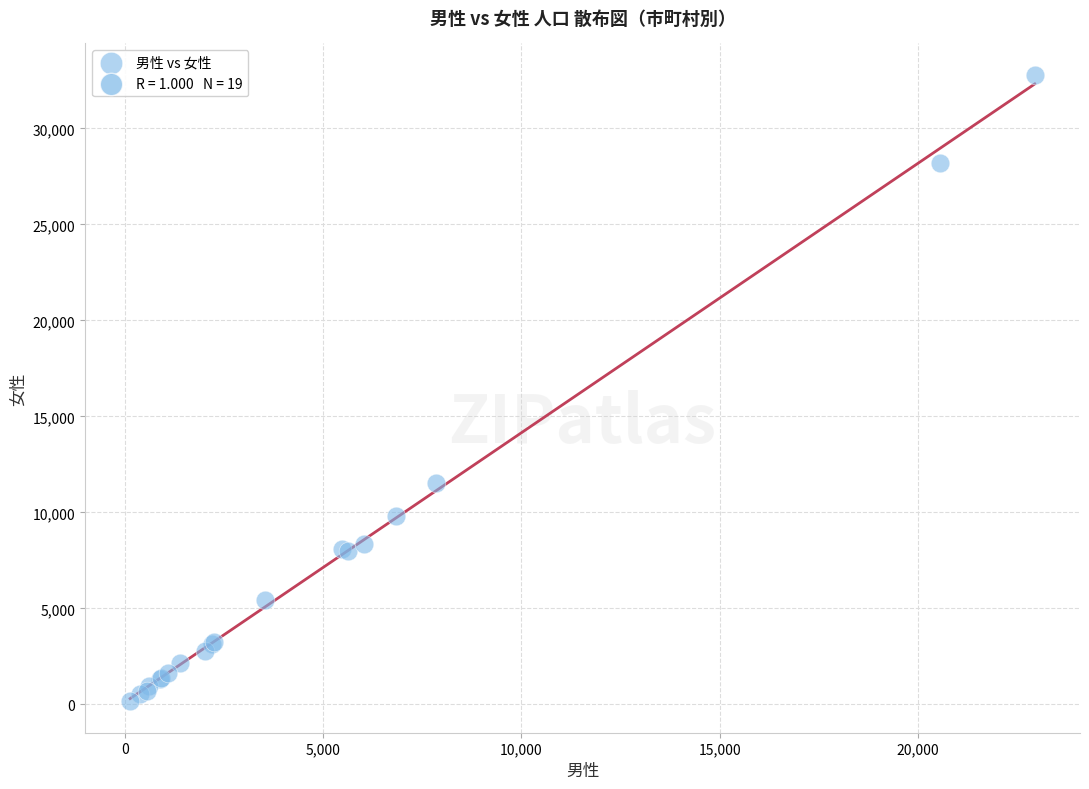

What Y value in the scatter plot is closest to 16477?

11555